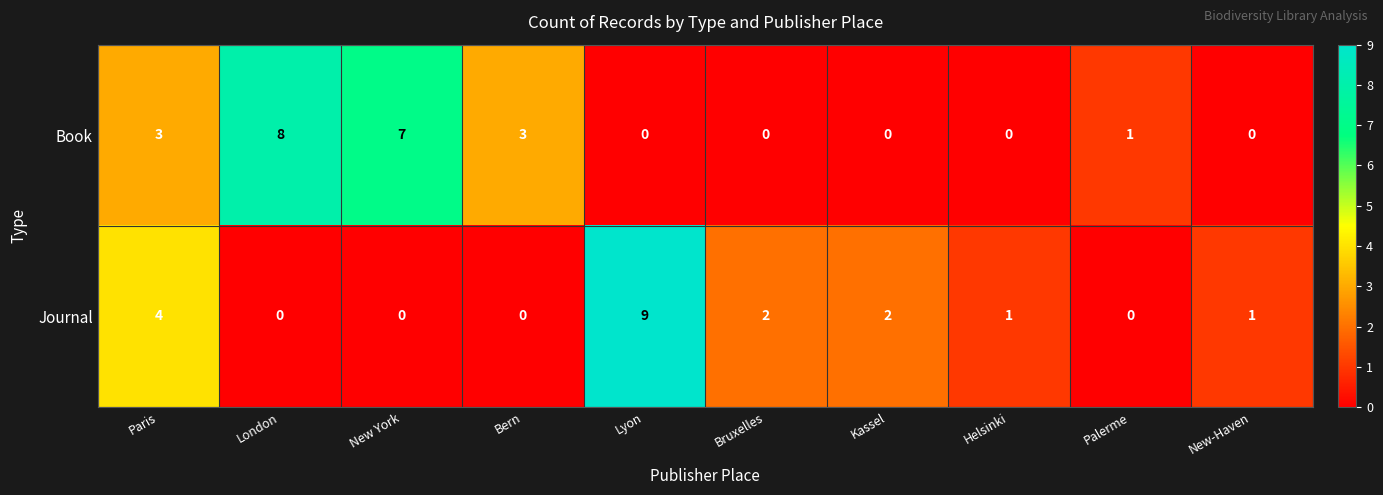

Which series changed the most between Kassel and New-Haven?

Journal